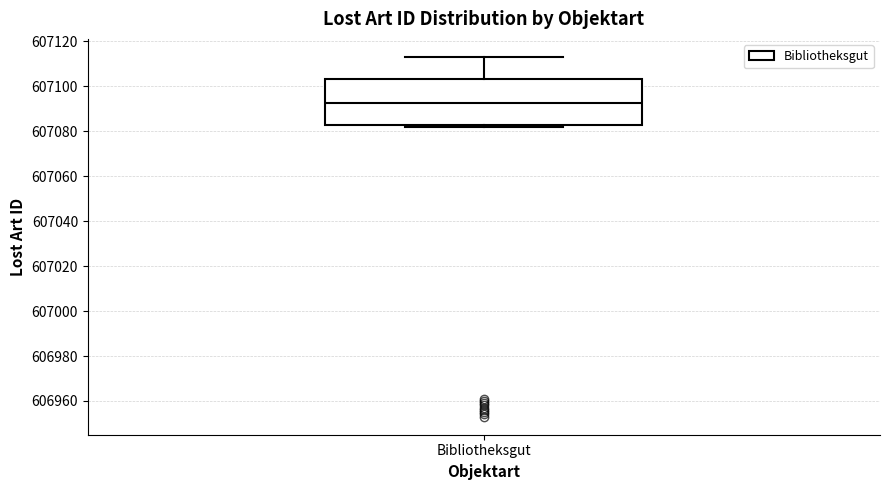

Where does the upper whisker of the box for Bibliotheksgut end on the y-axis? The values are not printed on the chart, so give them approximately, as read against the axis.

607114